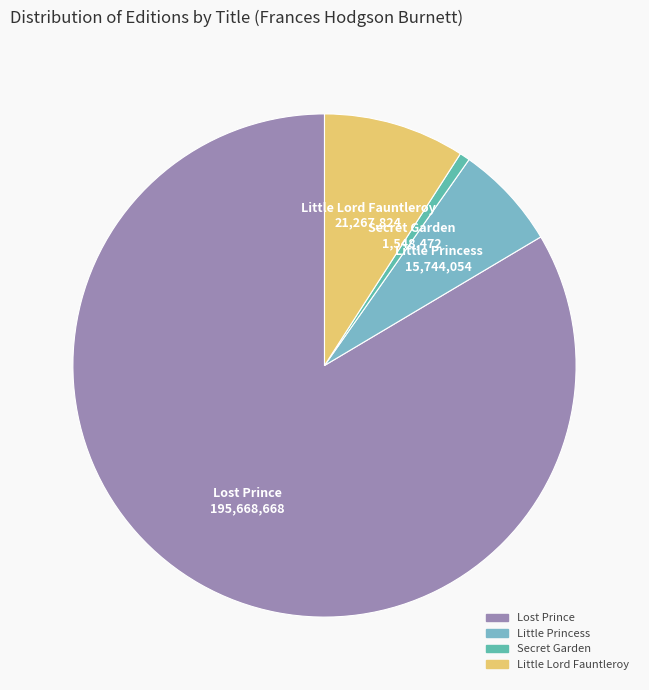

Between Lost Prince and Little Princess, which is larger?

Lost Prince